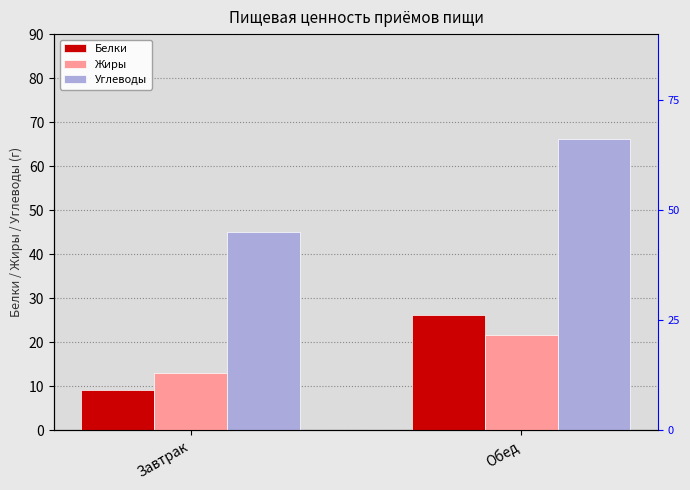

Which has a higher value, Завтрак or Обед?

Обед